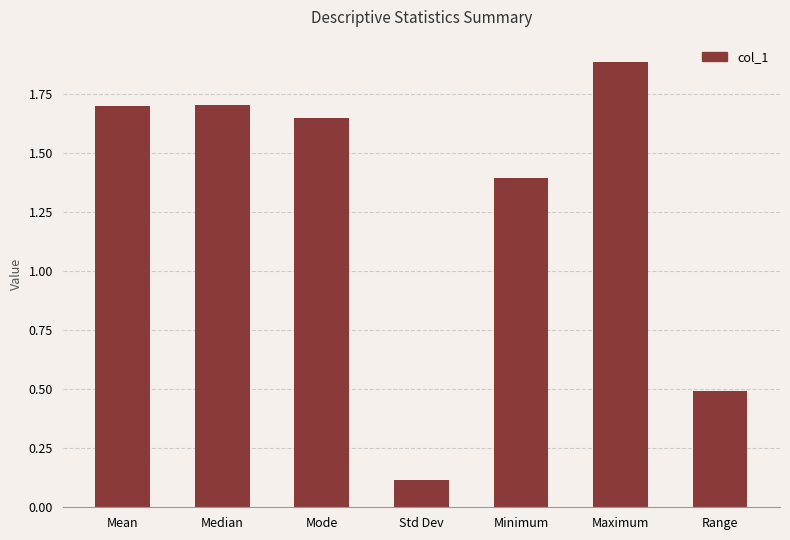

What is the difference between the second highest and second lowest values?

1.2